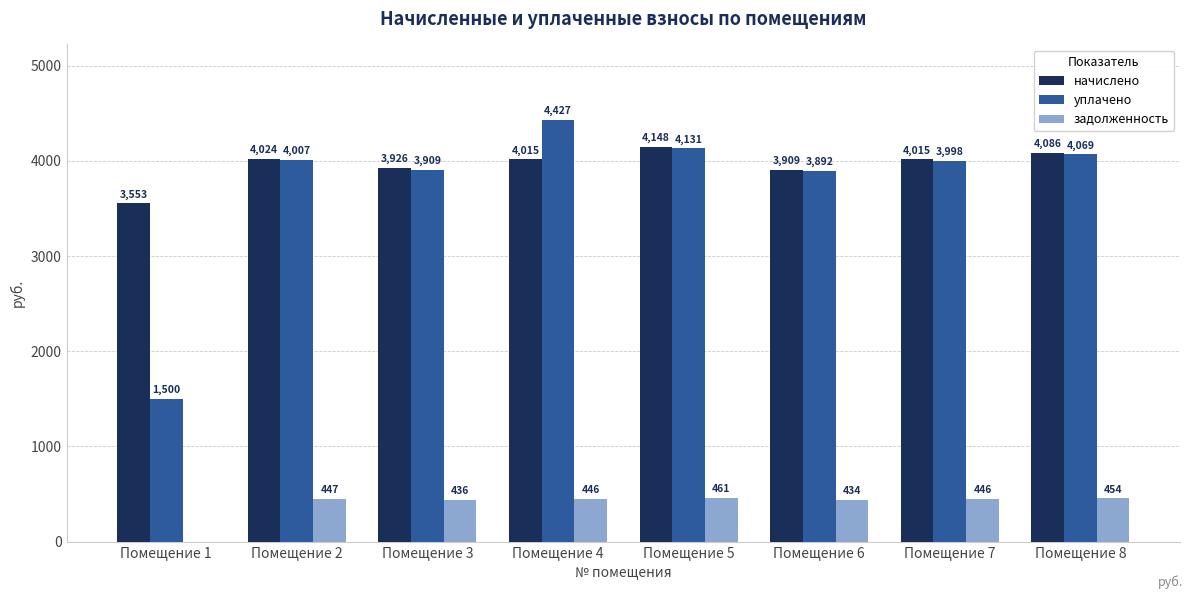

What are all the series names shown in the legend?

начислено, уплачено, задолженность